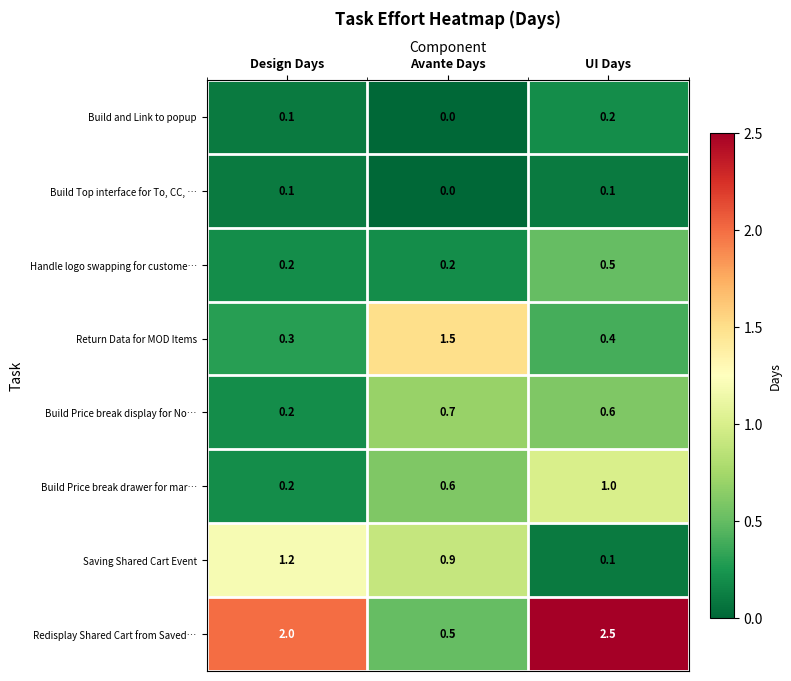

How many distinct data groups are displayed?

8